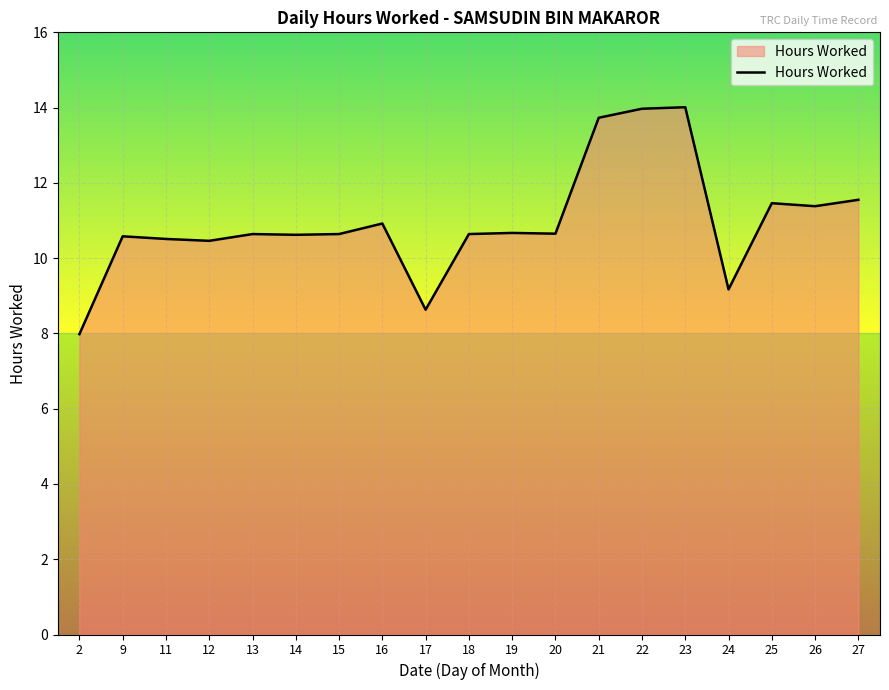

What is the ratio of the value at 13 to the value at 18?

1.0